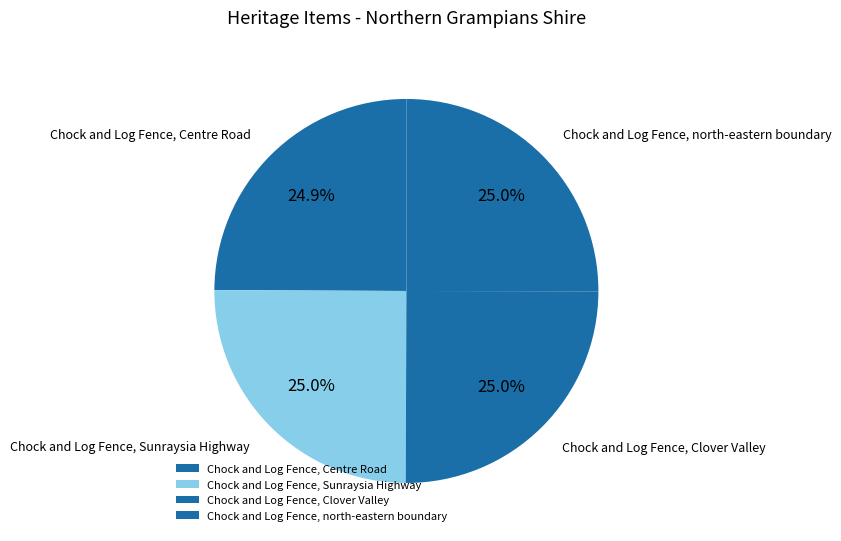

Is it true that Chock and Log Fence, north-eastern boundary is 25% of the pie?

True